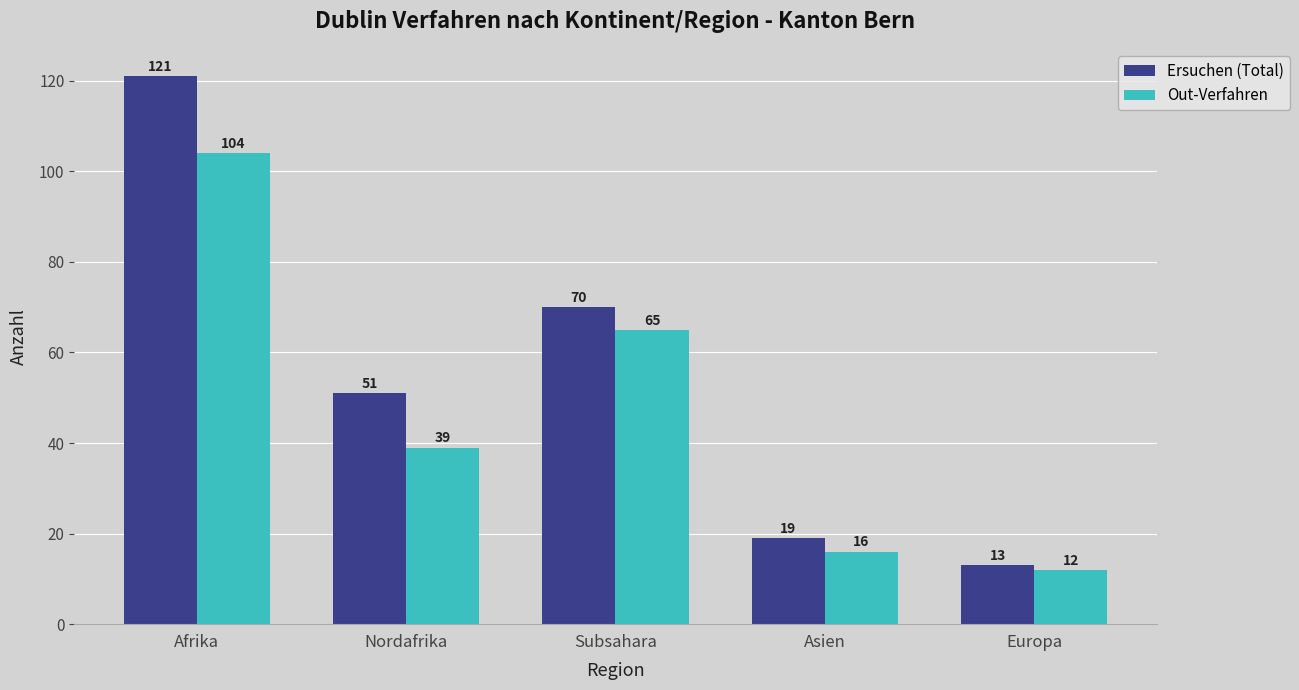

What is the spread (max minus min) of values at Afrika?

17